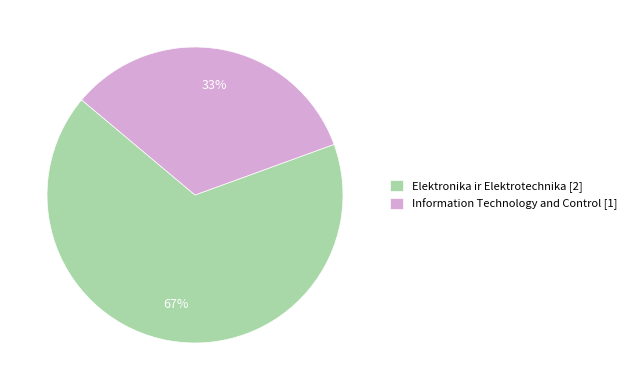

Is the sum of Information Technology and Control and Elektronika ir Elektrotechnika greater than half?

Yes